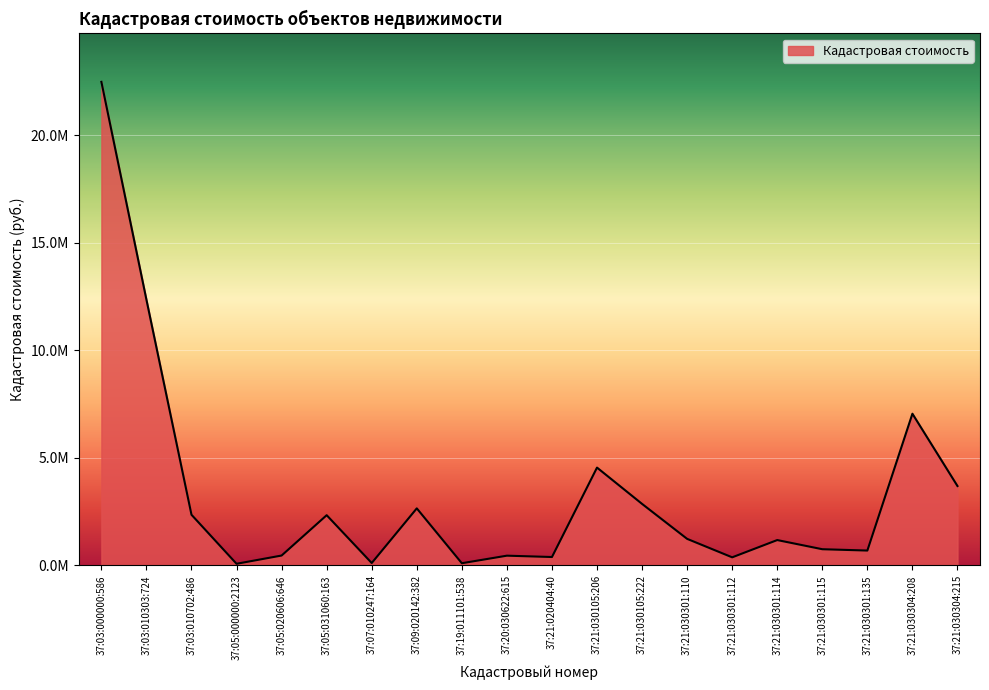

Does the chart have visible grid lines?

Yes